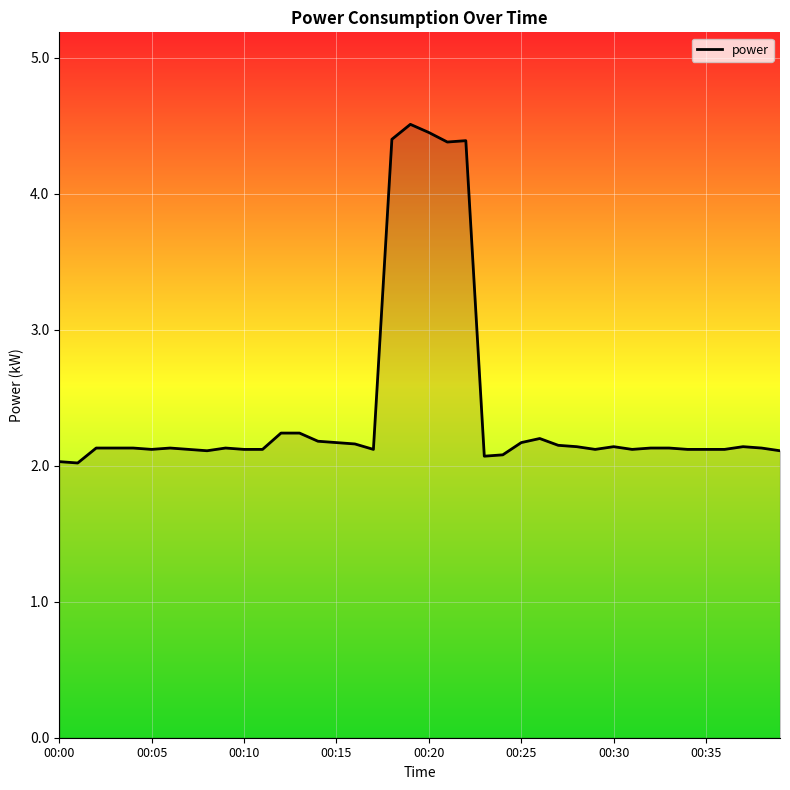

What is the minimum value shown in the chart?

2.0